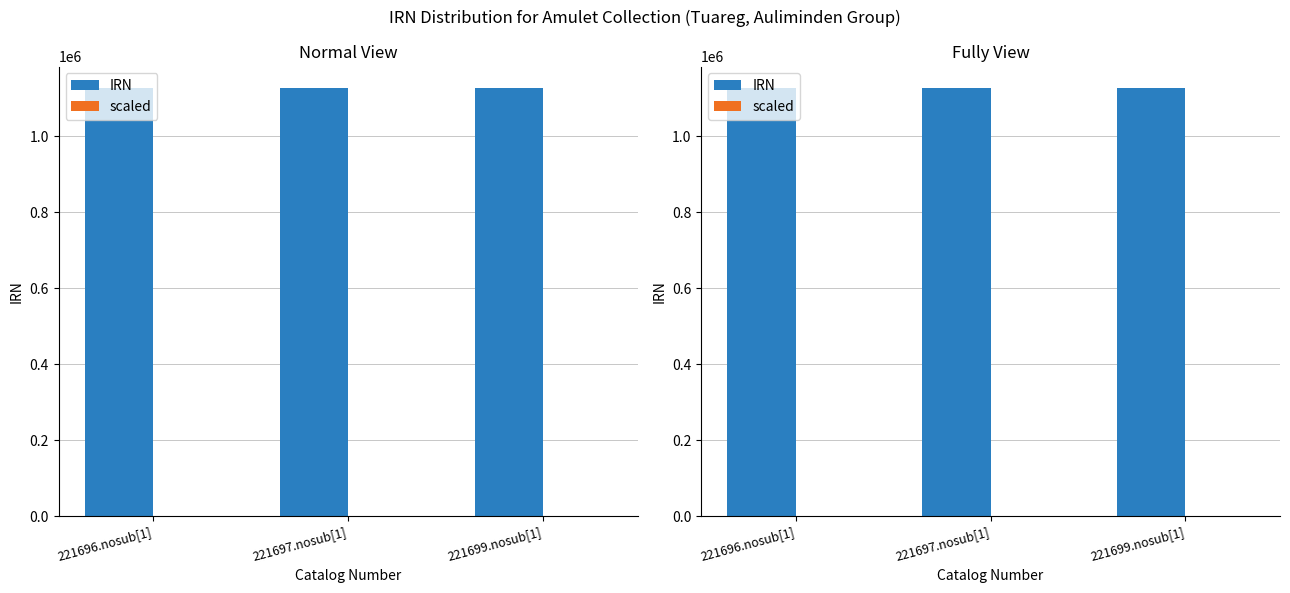

At how many categories does at least one series exceed 664787?

3